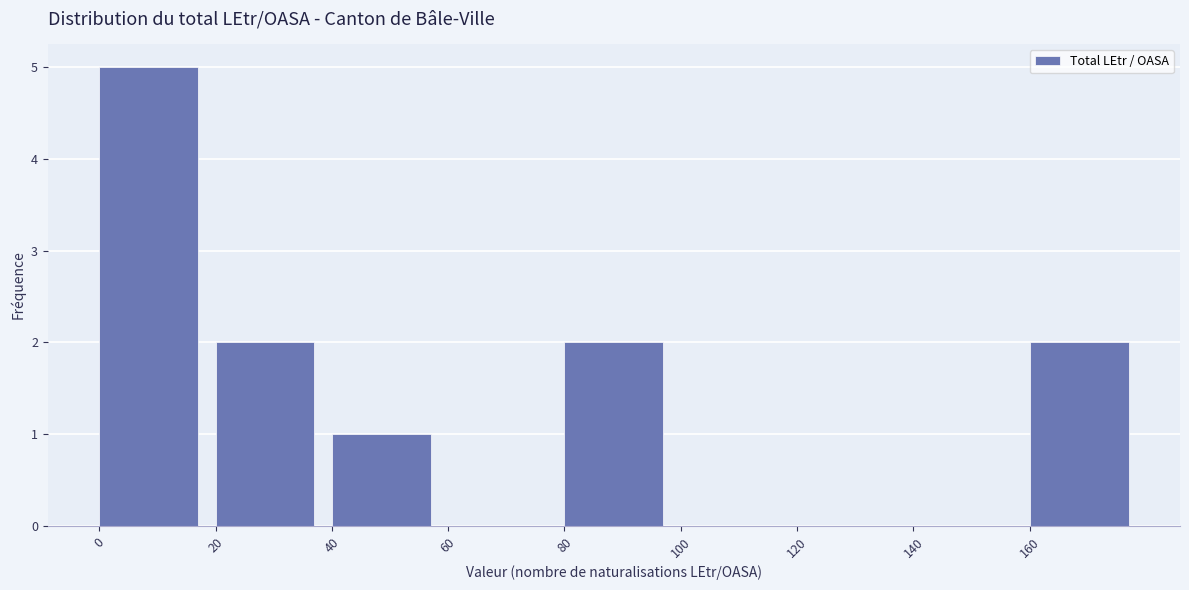

Reading left to right, list every bar in this chart as the range it spans on the x-axis followed by its height. The values are not printed on the chart, so give them approximately, as read against the axis.

0 to 20: 5
20 to 40: 2
40 to 60: 1
60 to 80: 0
80 to 100: 2
100 to 120: 0
120 to 140: 0
140 to 160: 0
160 to 180: 2